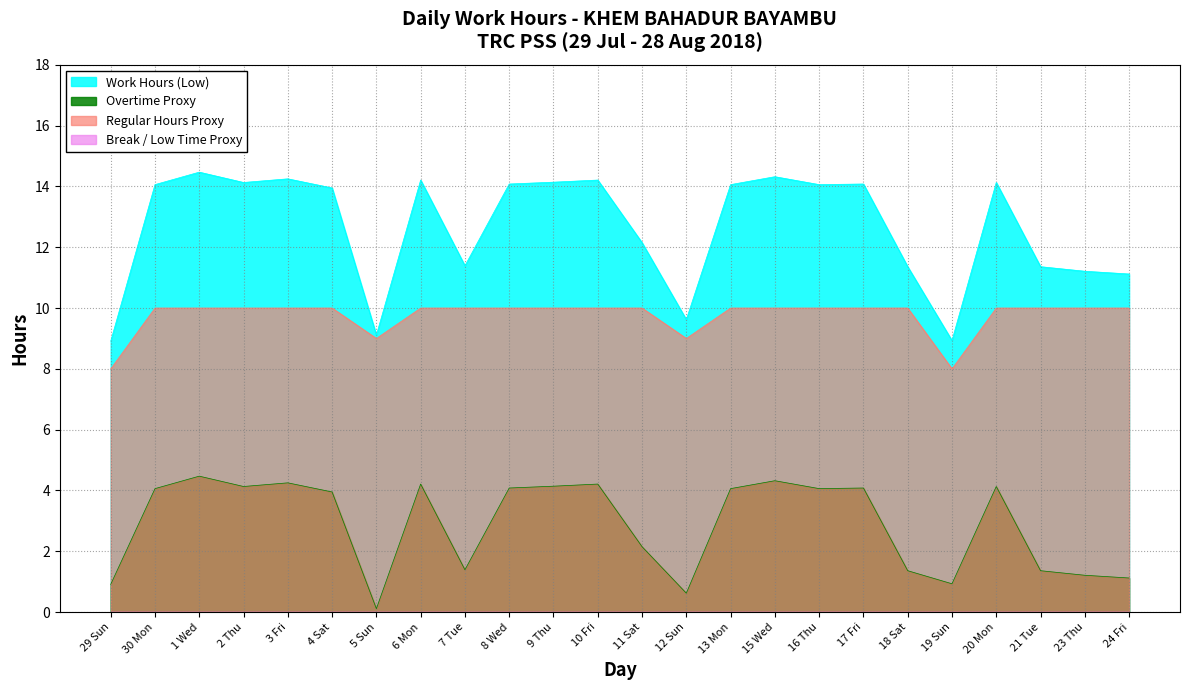

Which series changed the most between 30 Mon and 10 Fri?

Work Hours (Low)